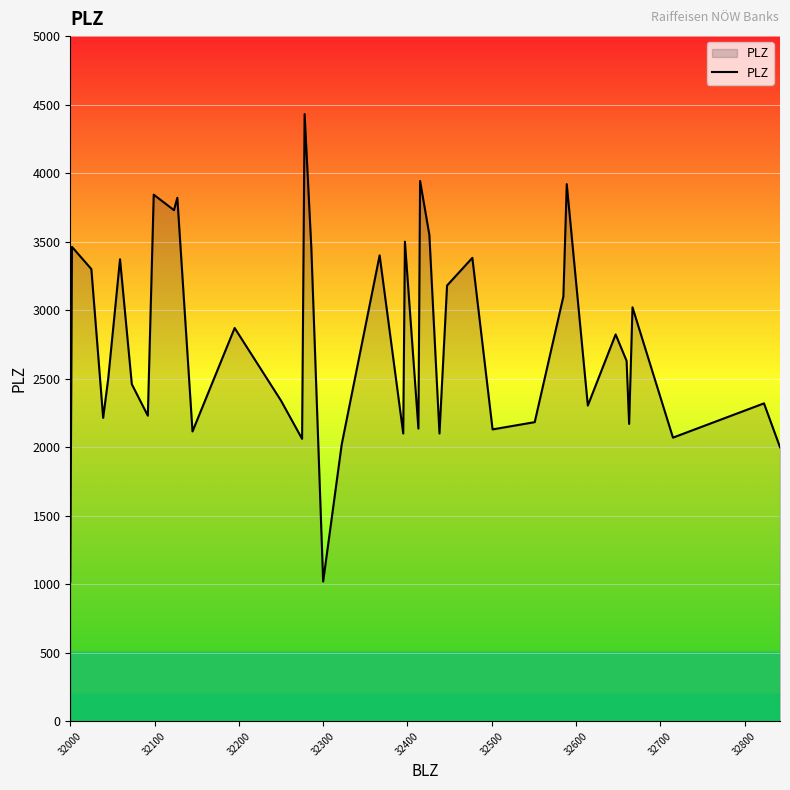

What is the minimum value shown in the chart?

1020